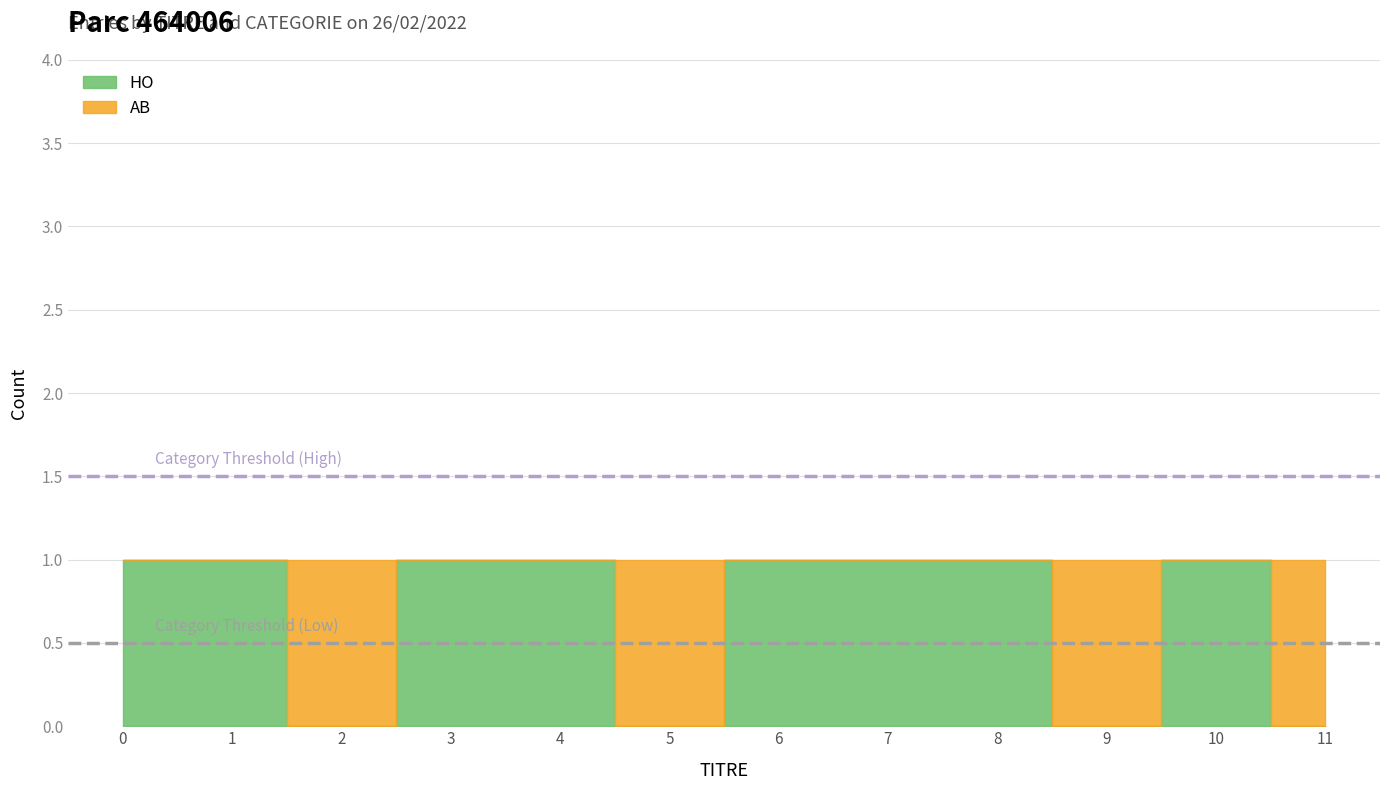

Rank the series by their average value, from lowest to highest.

AB count, HO count